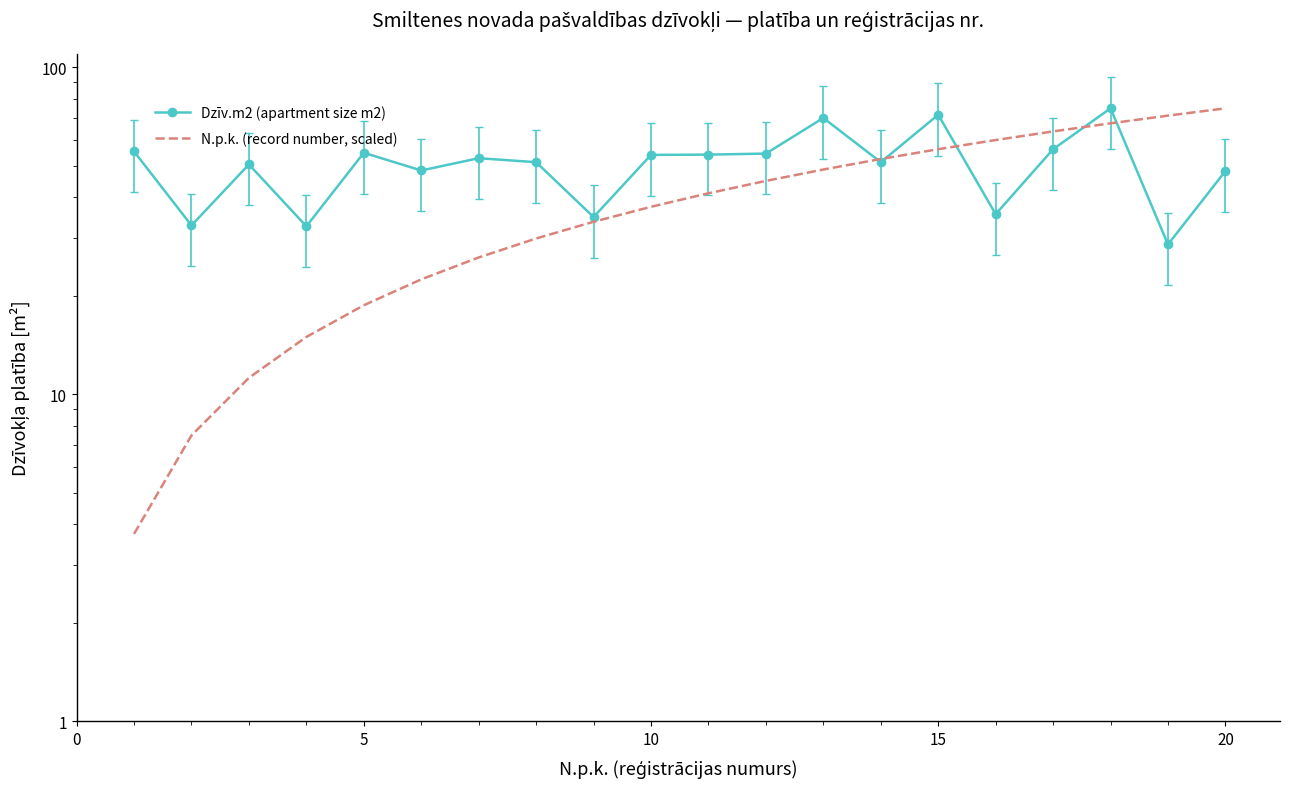

How many values in the Dzīv.m2 (apartment size m2) series exceed 52?

10